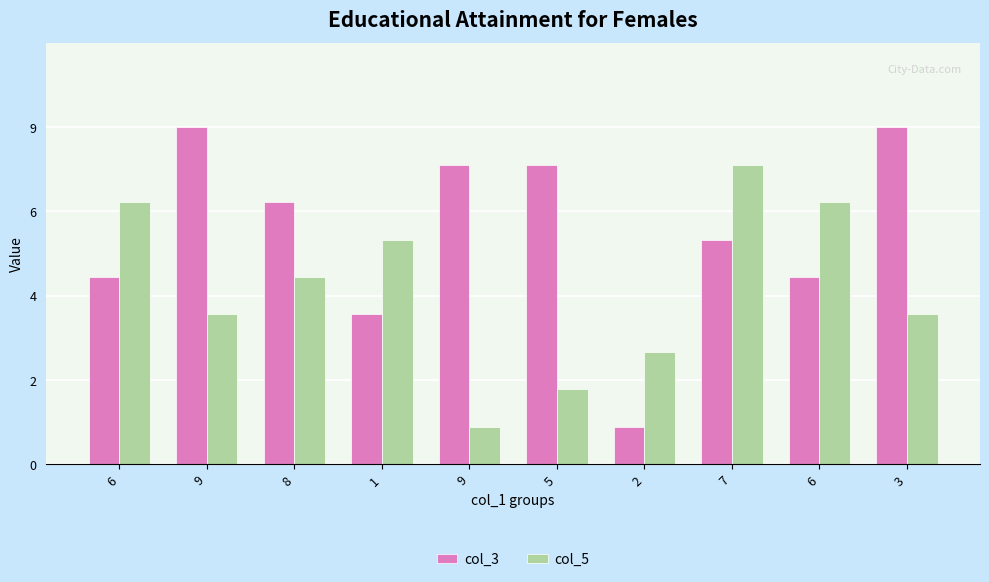

What are all the series names shown in the legend?

col_3, col_5